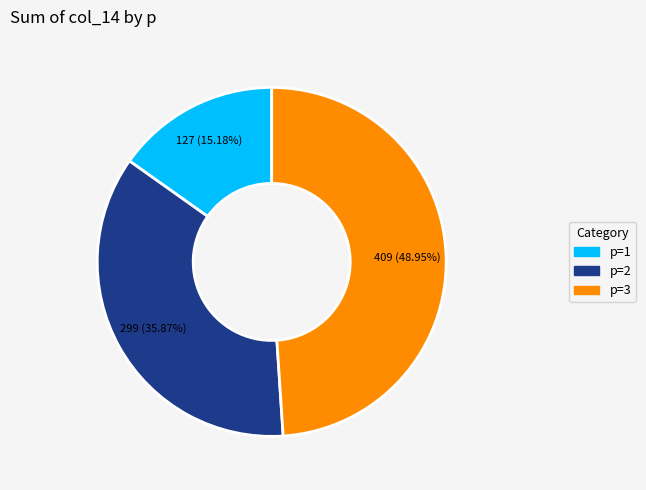

To the nearest percent, what is the average slice percentage?

33%